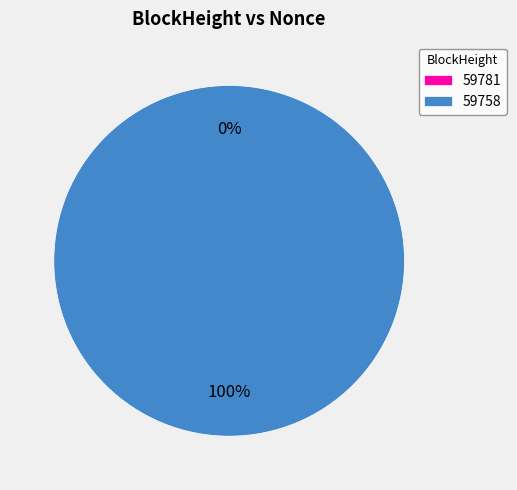

How many segments does this pie chart have?

2